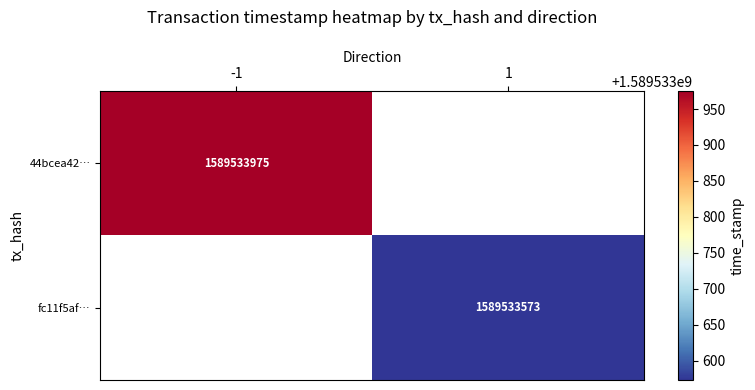

The fc11f5af5b62dffc03f375419396b723435f8f8 series shows 1003268881 at time_stamp. True or false?

False